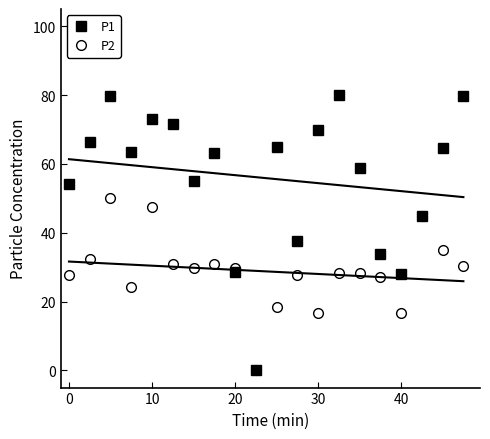

Is this an area chart (filled region under the line)?

No